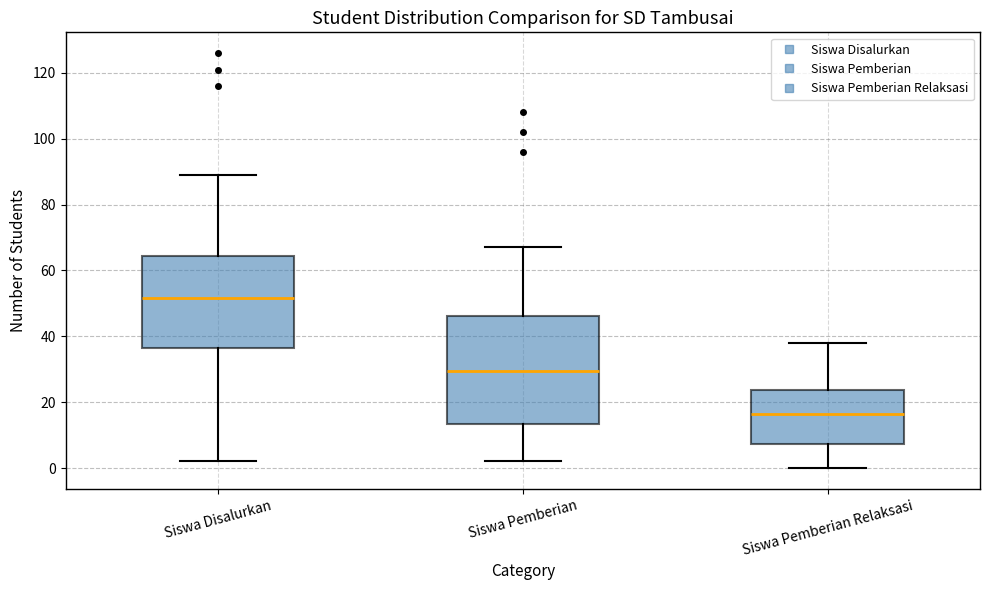

Which box is the tallest, from its lower edge to its upper edge?

Siswa Pemberian